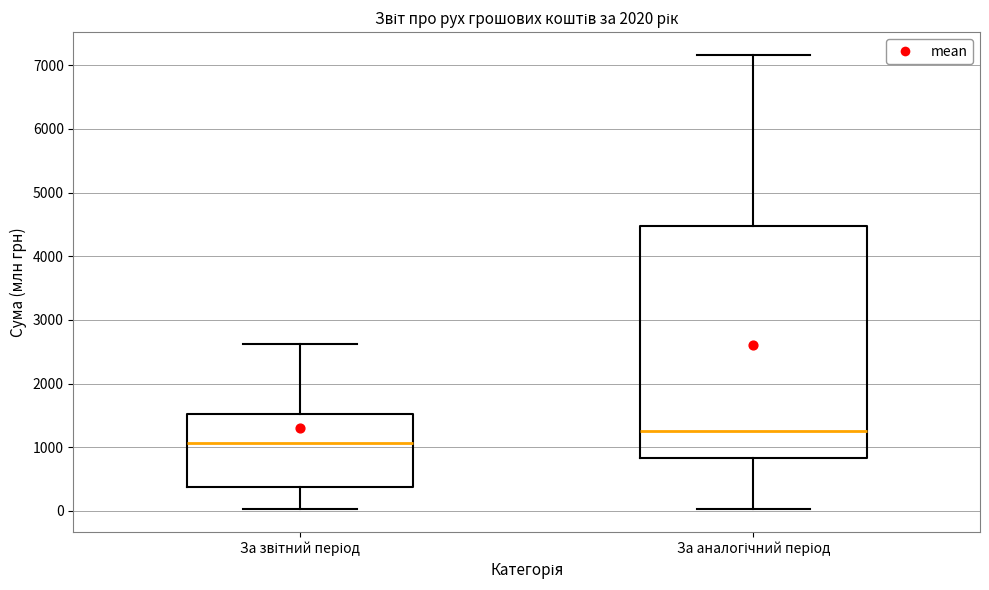

Reading left to right, read every box against the y-axis: the position of its median line, the range the box covers, and the ends of its whiskers. The values are not printed on the chart, so give them approximately, as read against the axis.

За звітний період: median 1100, box 400 to 1500, whiskers 0 to 2600
За аналогічний період: median 1300, box 800 to 4500, whiskers 0 to 7200